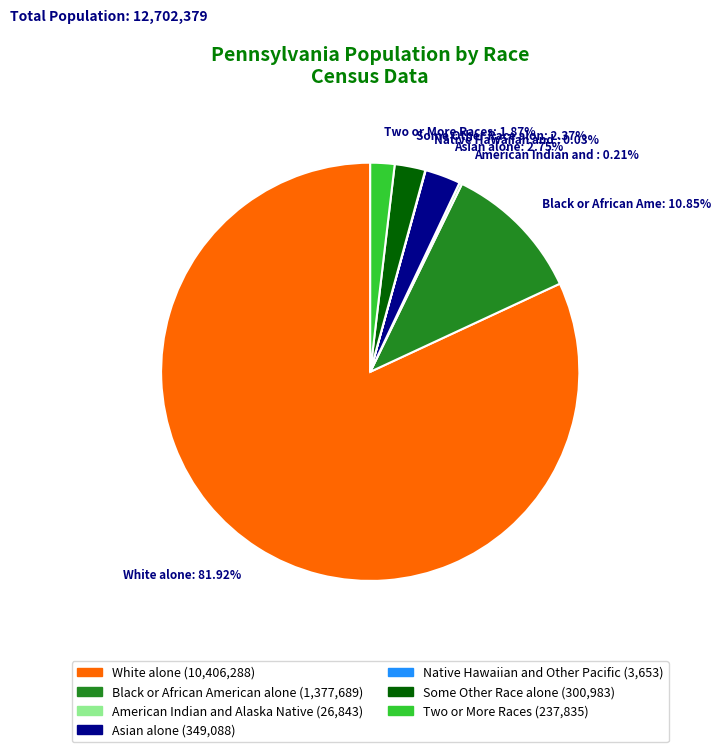

Does any single category account for the majority?

Yes